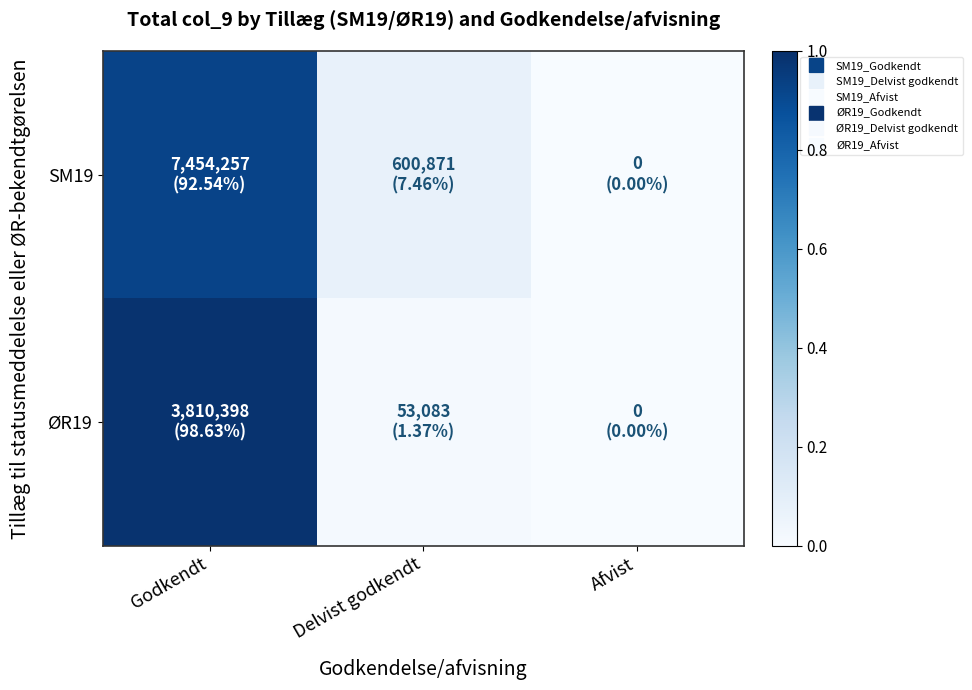

Reading left to right, transcribe all the data shown in this chart.

SM19: Godkendt=0.9	Delvist godkendt=0.1	Afvist=0.0
ØR19: Godkendt=1.0	Delvist godkendt=0.0	Afvist=0.0